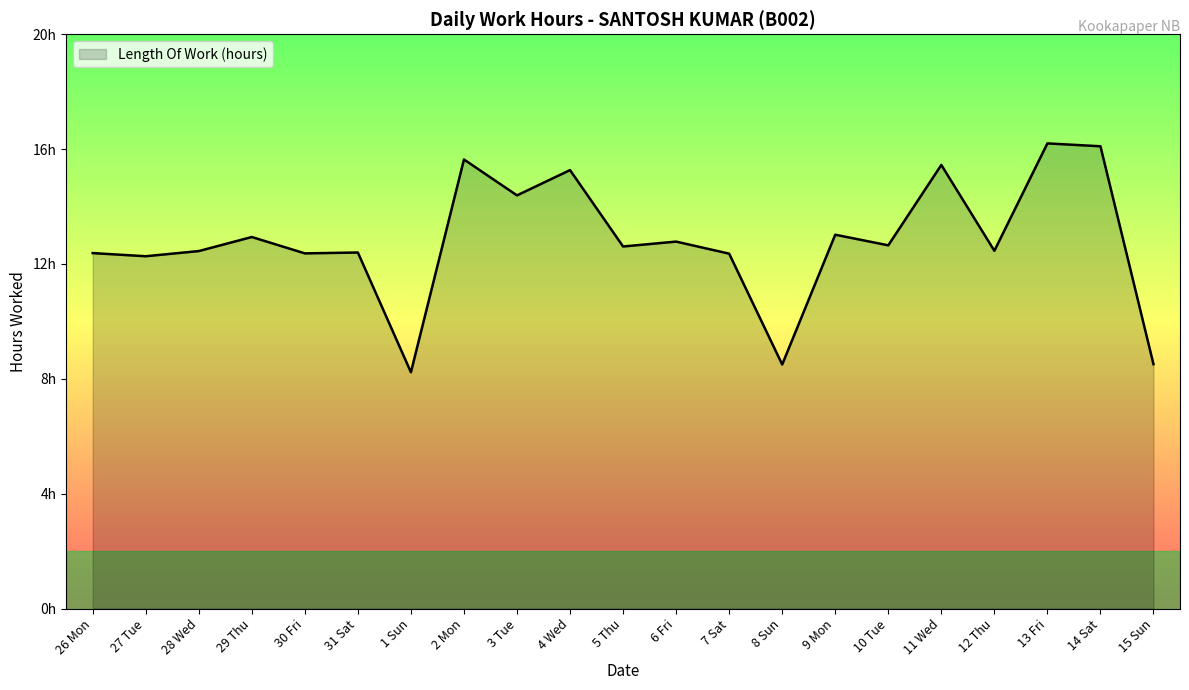

Approximately how many times larger is the value at 7 Sat compared to 28 Wed?

1.0